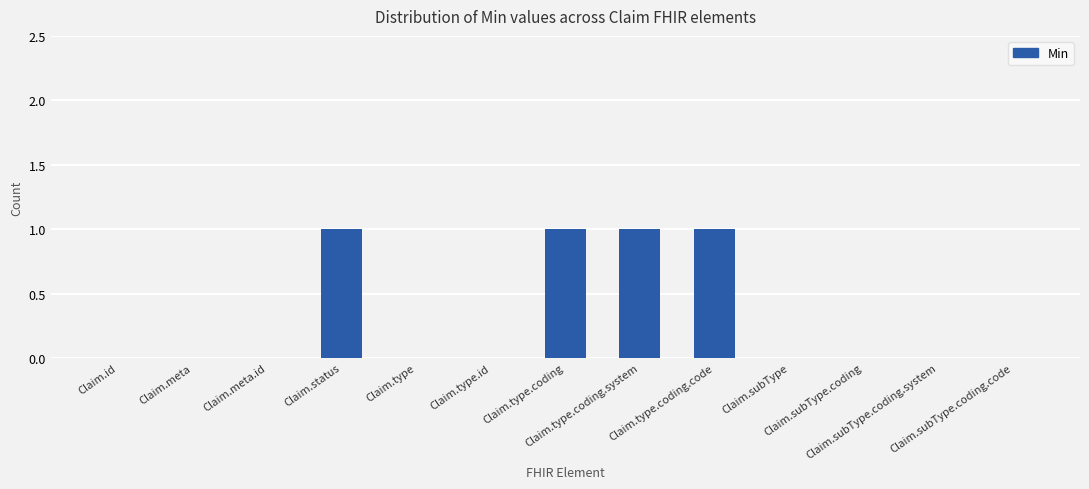

Reading right to left, extract all data points from this chart.

0	0	0	0	1	1	1	0	0	1	0	0	0